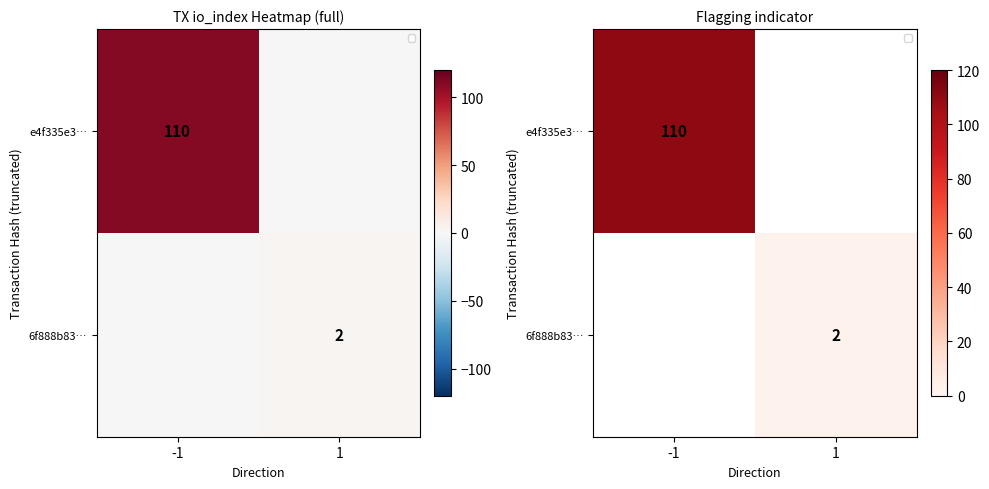

What is the difference between the 6f888b83… values at -1 and 1?

2